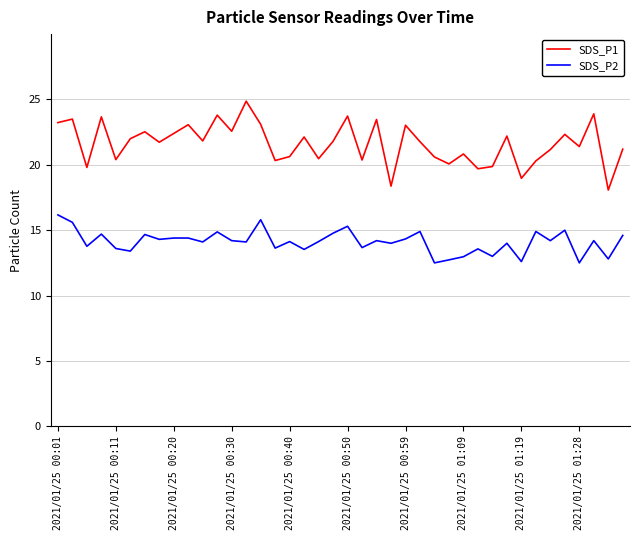

Does the chart display data point markers on the line(s)?

No